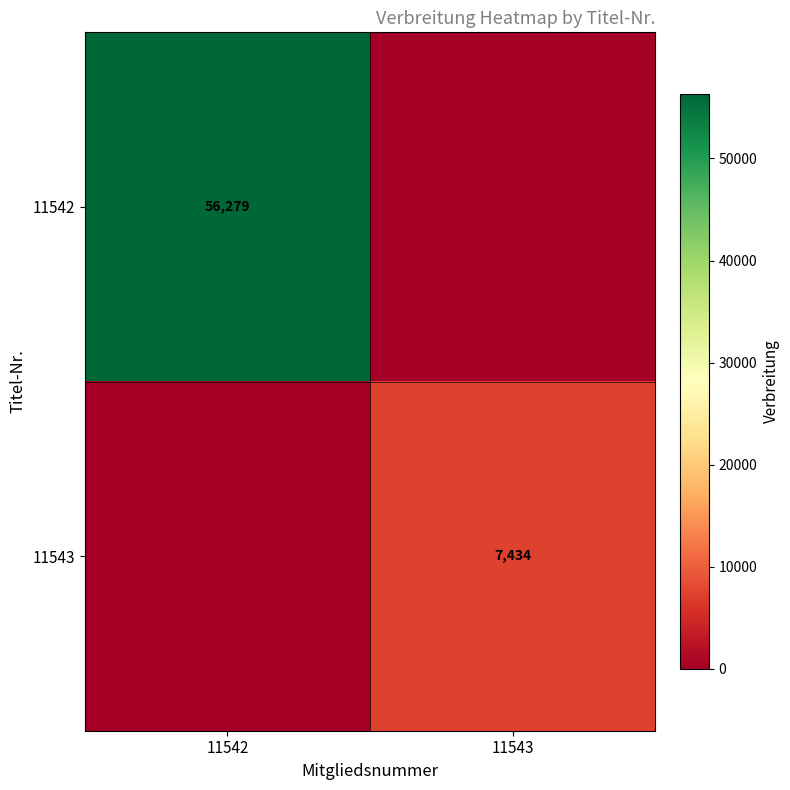

How many data points does each series have?

2